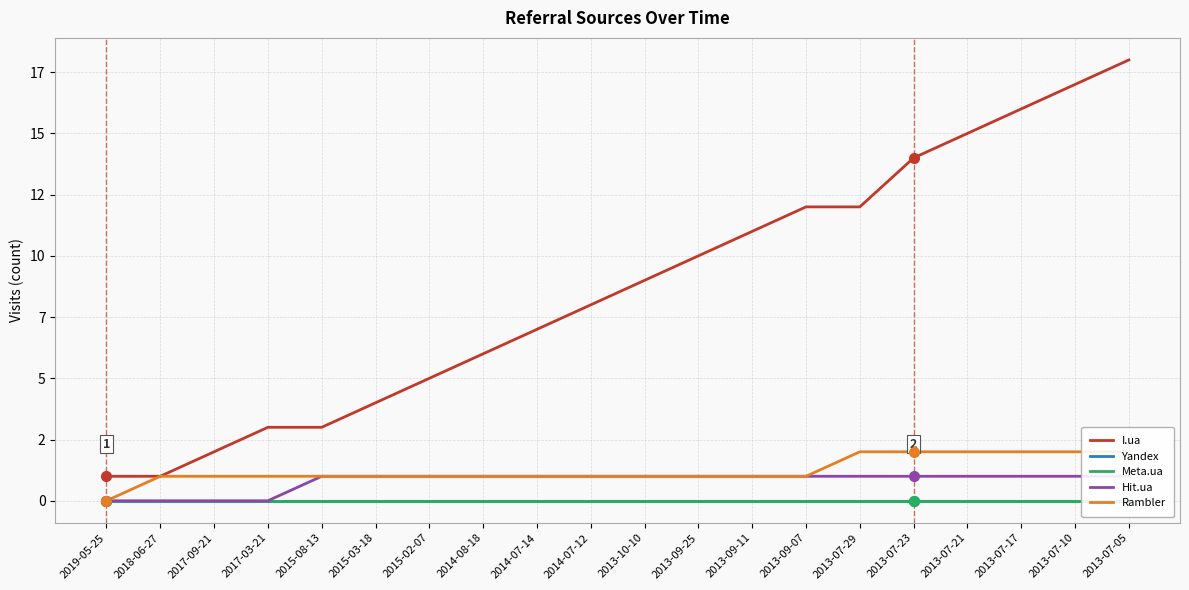

Does the chart have visible grid lines?

Yes